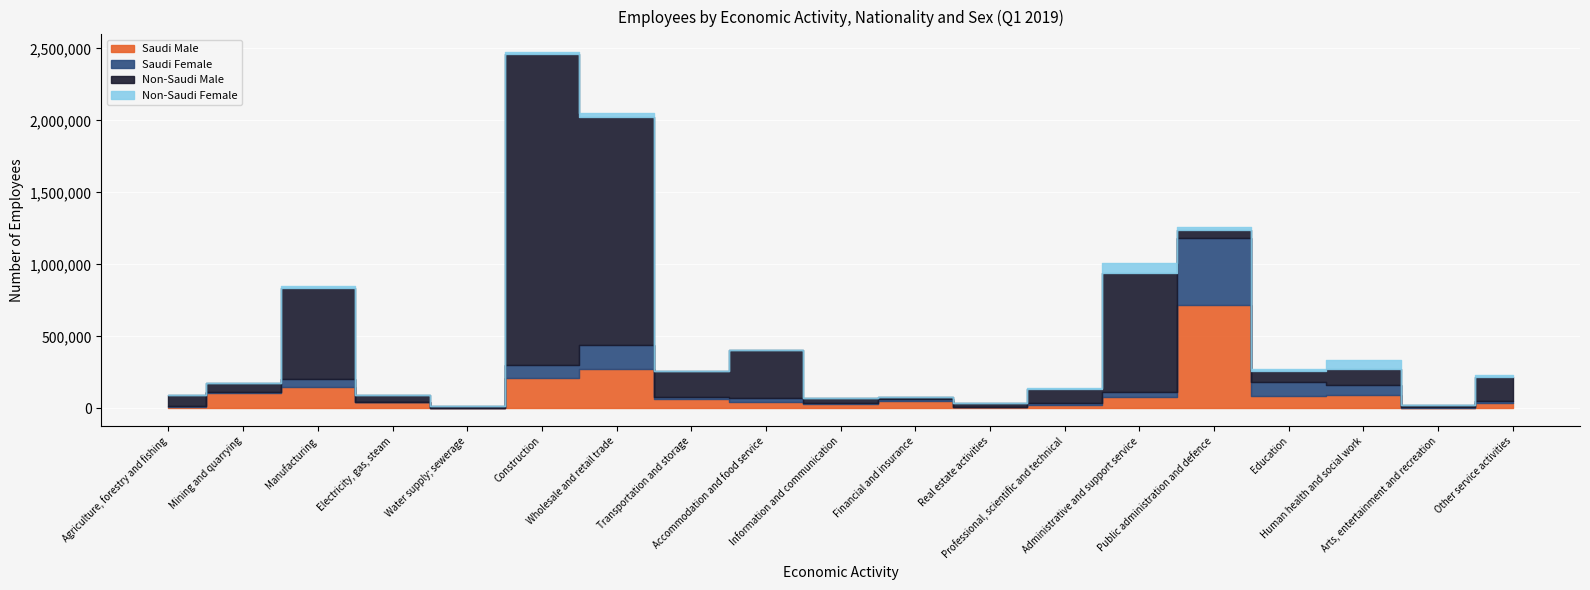

What is the approximate value of Non-Saudi Female at Accommodation and food service, to the nearest 50?

2800